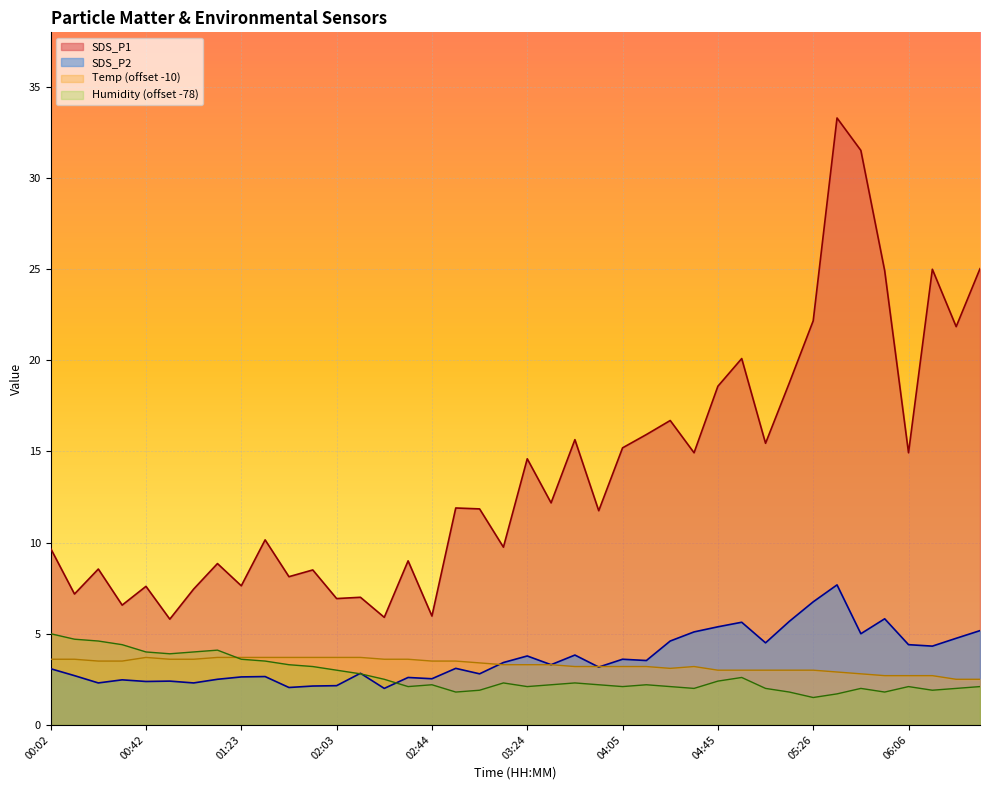

Where is SDS_P2 nearest to the value 4?

03:45